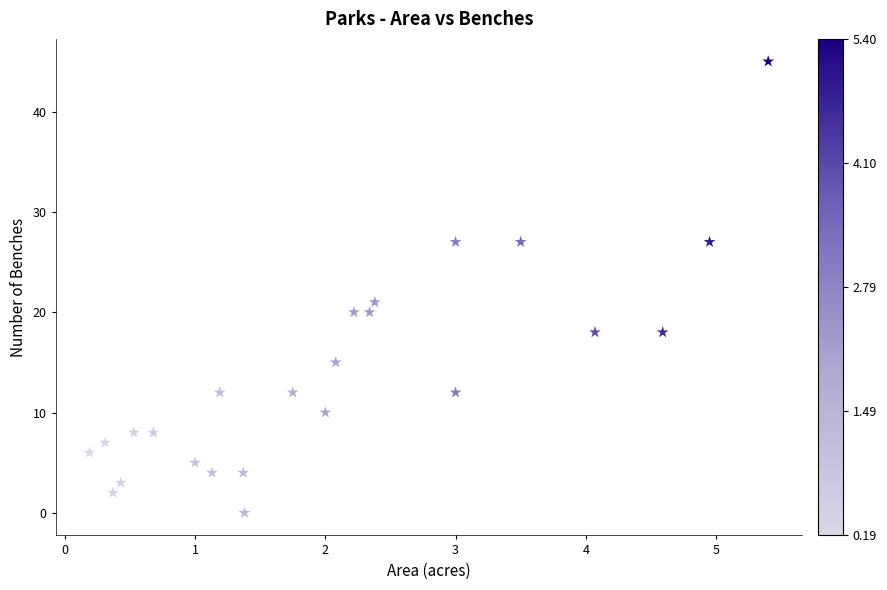

What is the range of Y values (max minus min)?

45